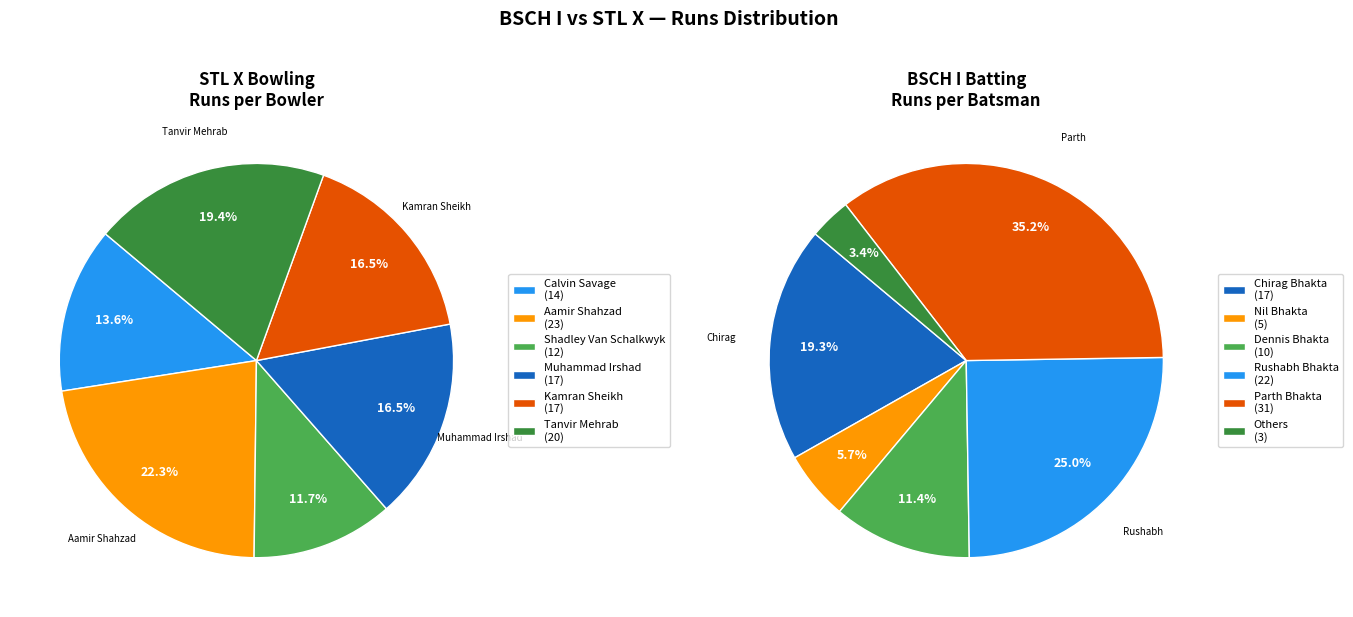

True or false: Calvin Savage accounts for 14% of the total.

True